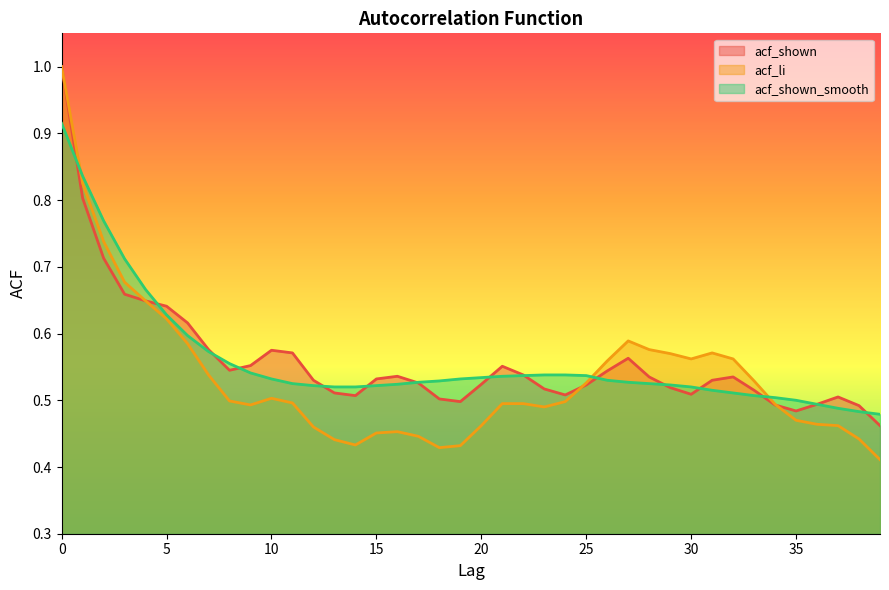

True or false: acf_shown_smooth and acf_li cross at least once.

True